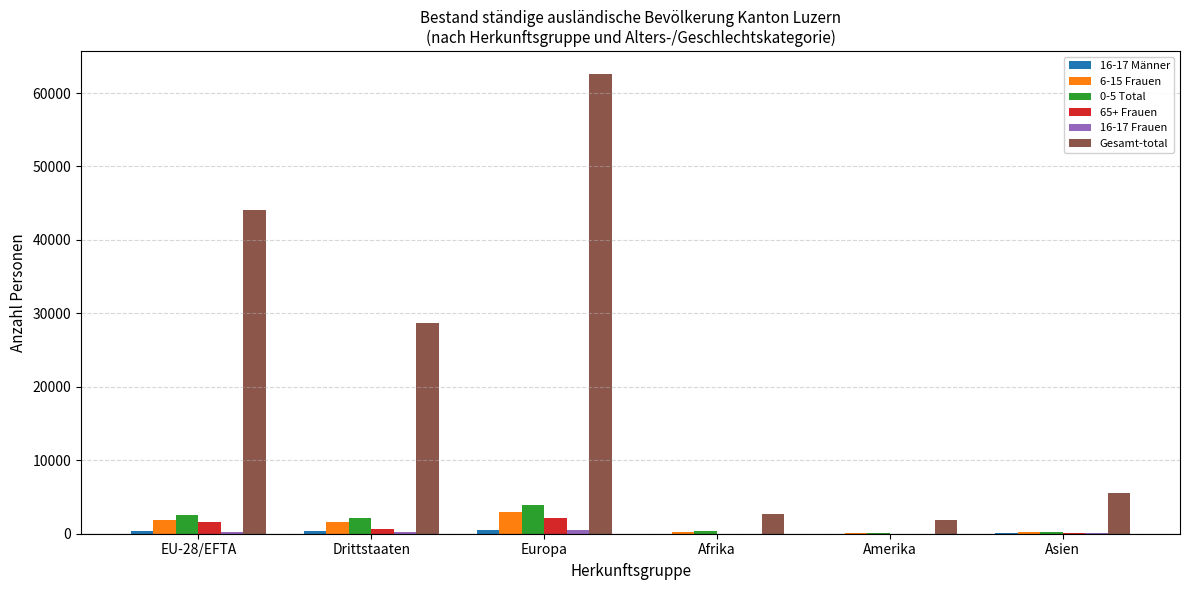

The Gesamt-total series shows 28647 at Drittstaaten. True or false?

True